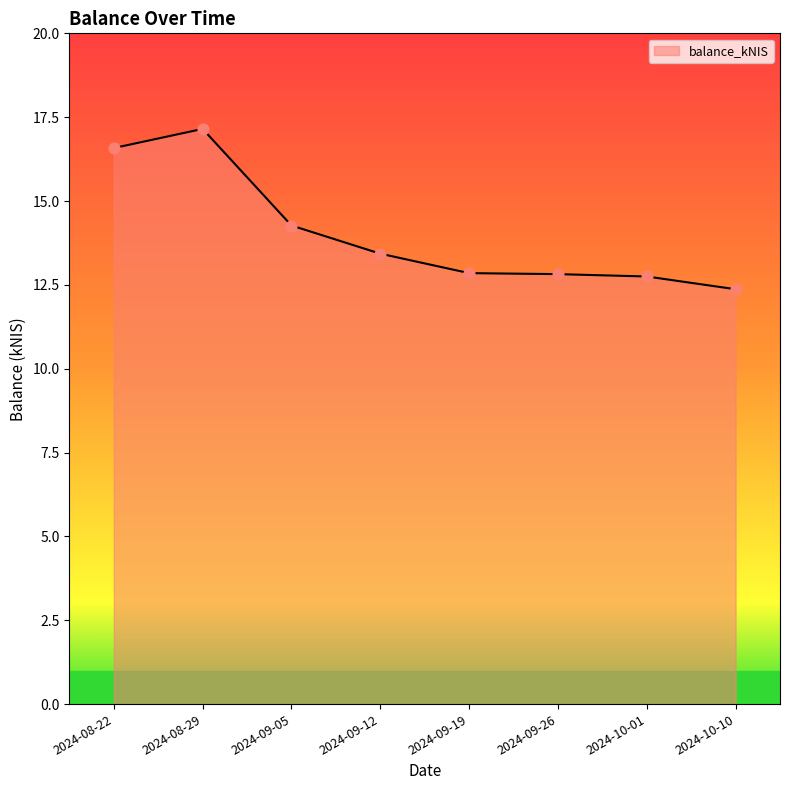

What is the ratio of the value at 2024-09-26 to the value at 2024-08-22?

0.8